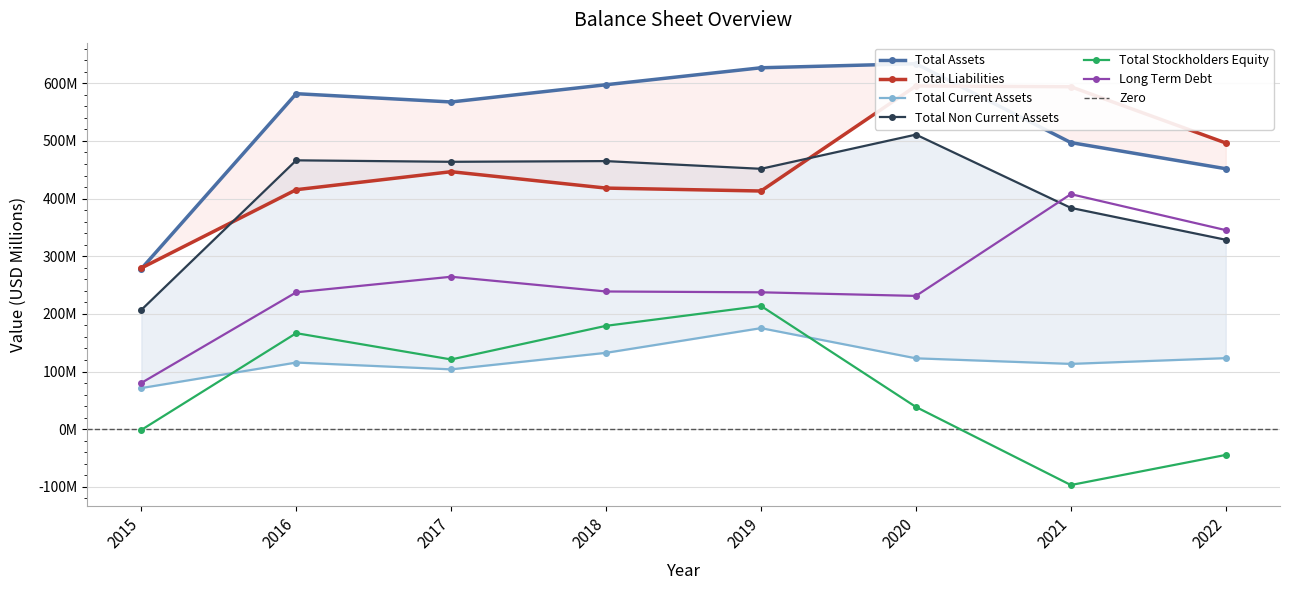

What is the value of the Total Liabilities point at the 5th from the left?

413.2